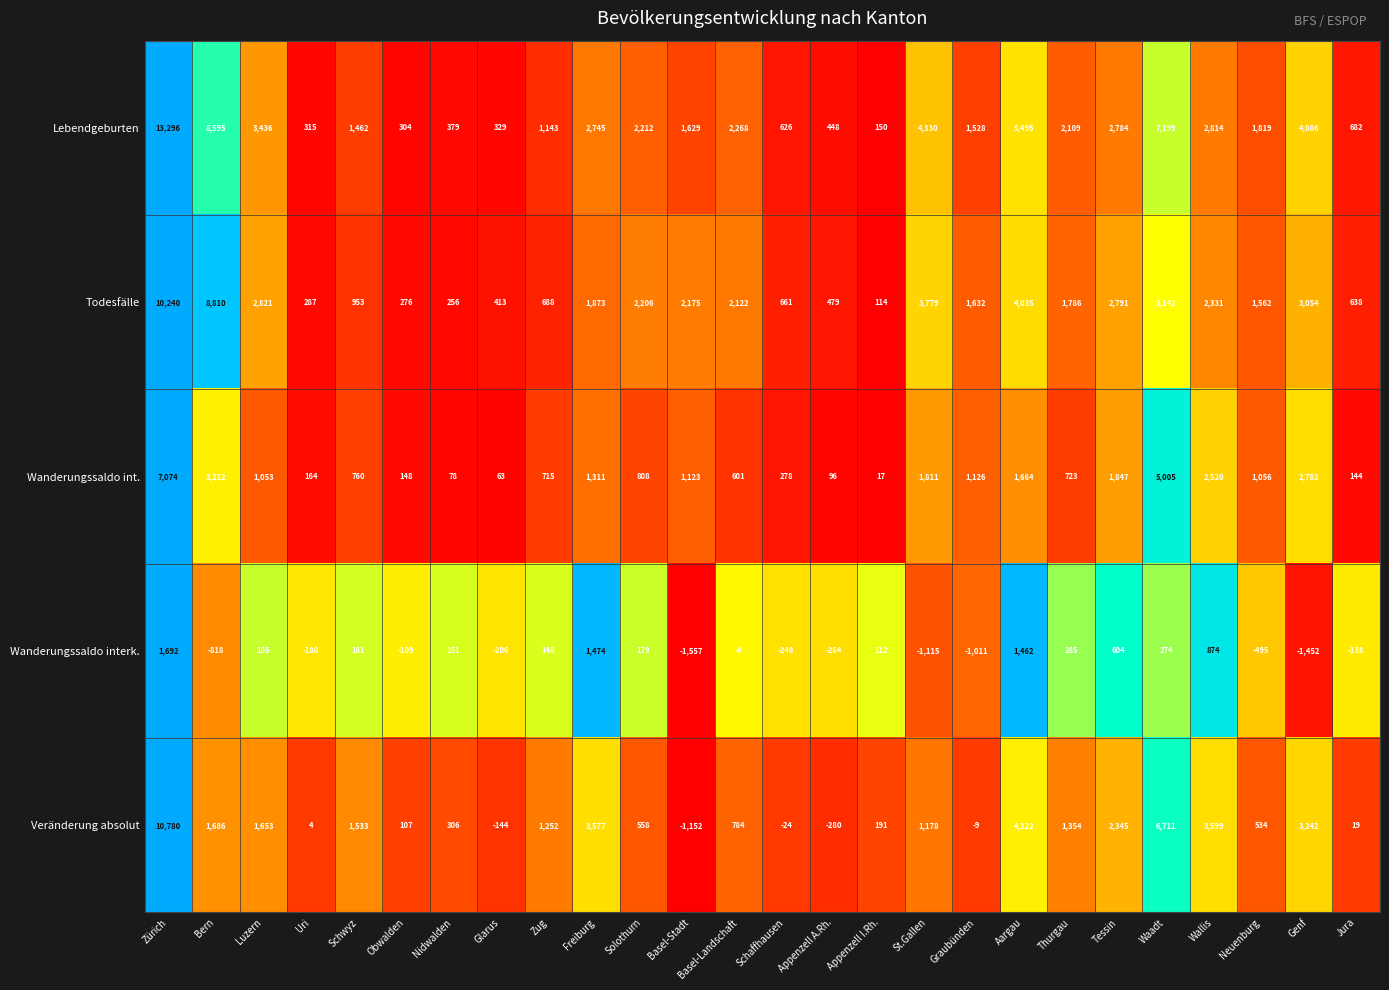

Which series has the largest range (max minus min)?

Lebendgeburten